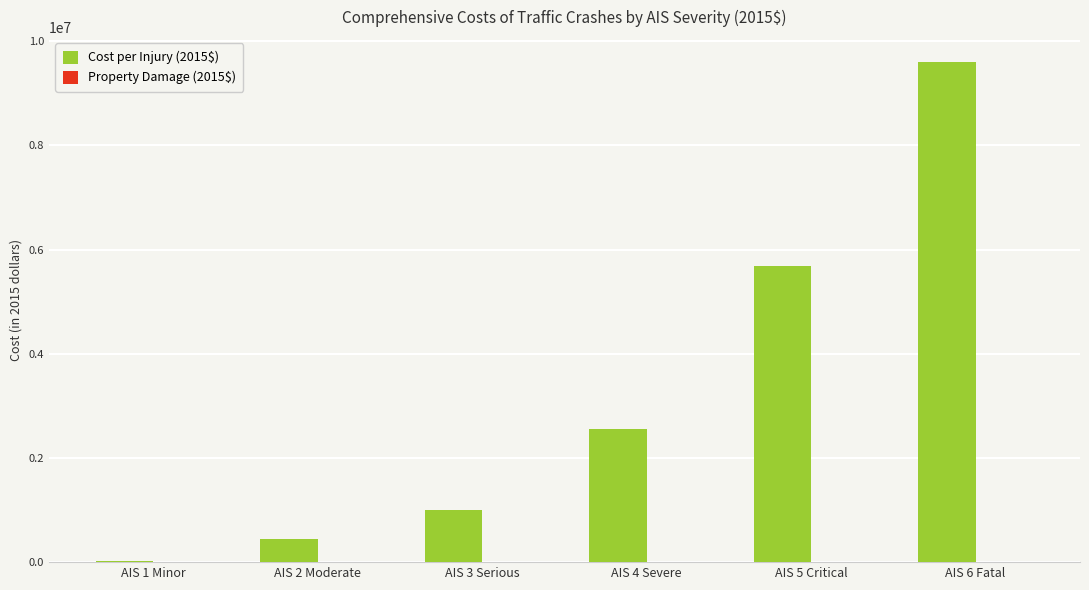

At which category is the sum across all series the highest?

AIS 6 Fatal